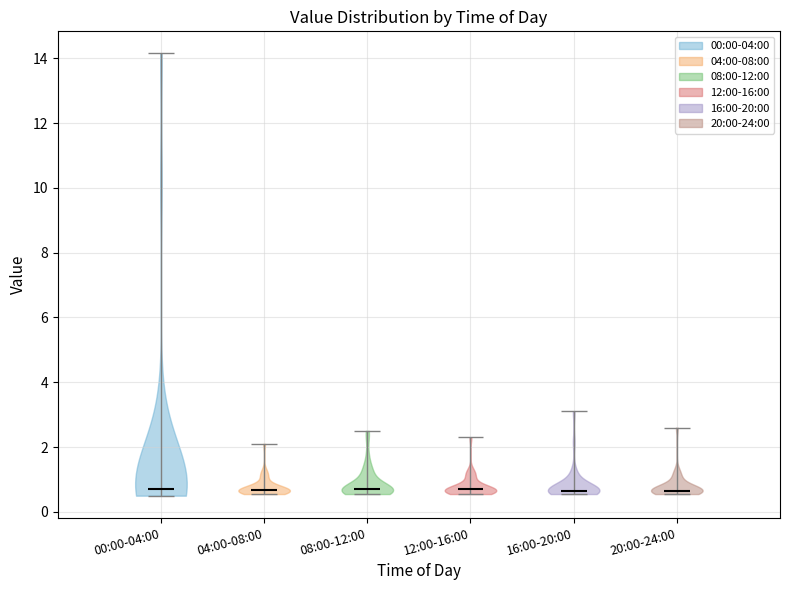

Where does the median line of the violin for 00:00-04:00 sit on the y-axis? The values are not printed on the chart, so give them approximately, as read against the axis.

0.8